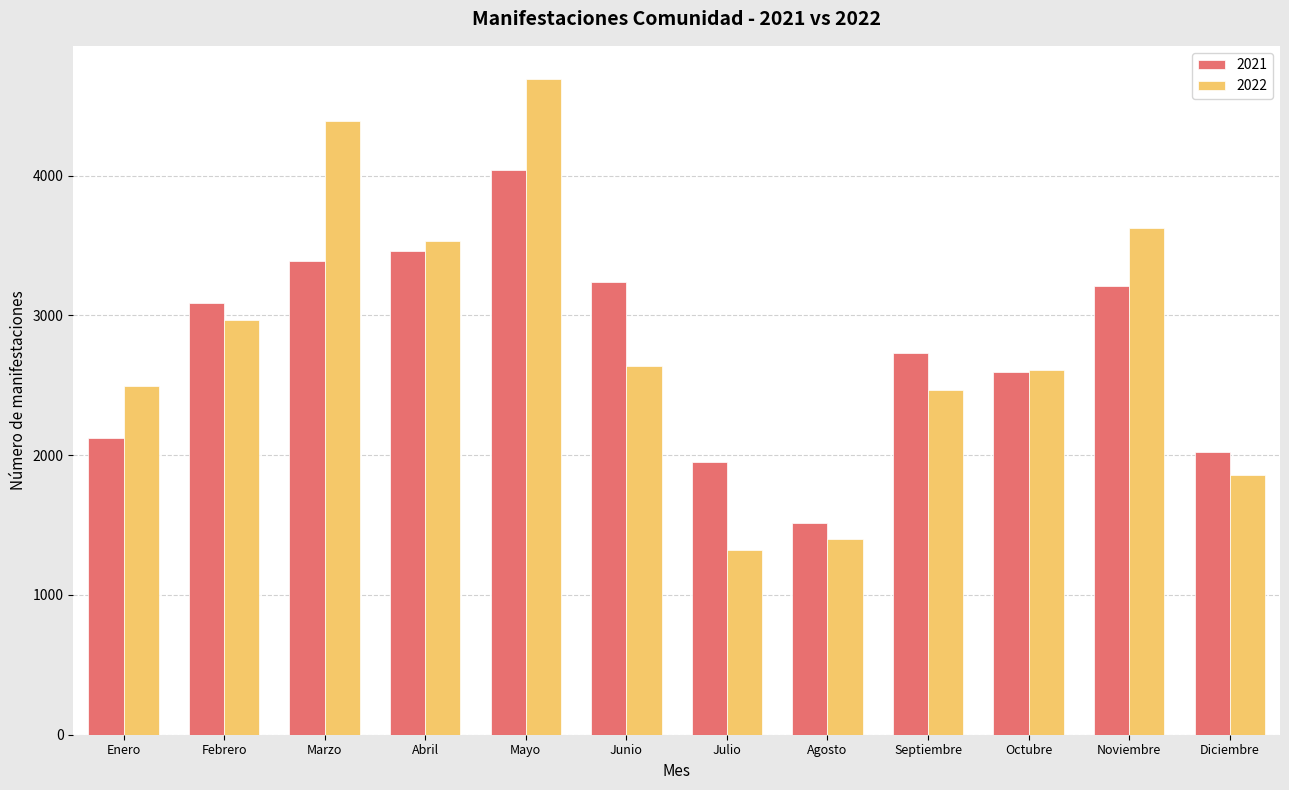

What is the sum of the 2021 values at Julio and Noviembre?

5161